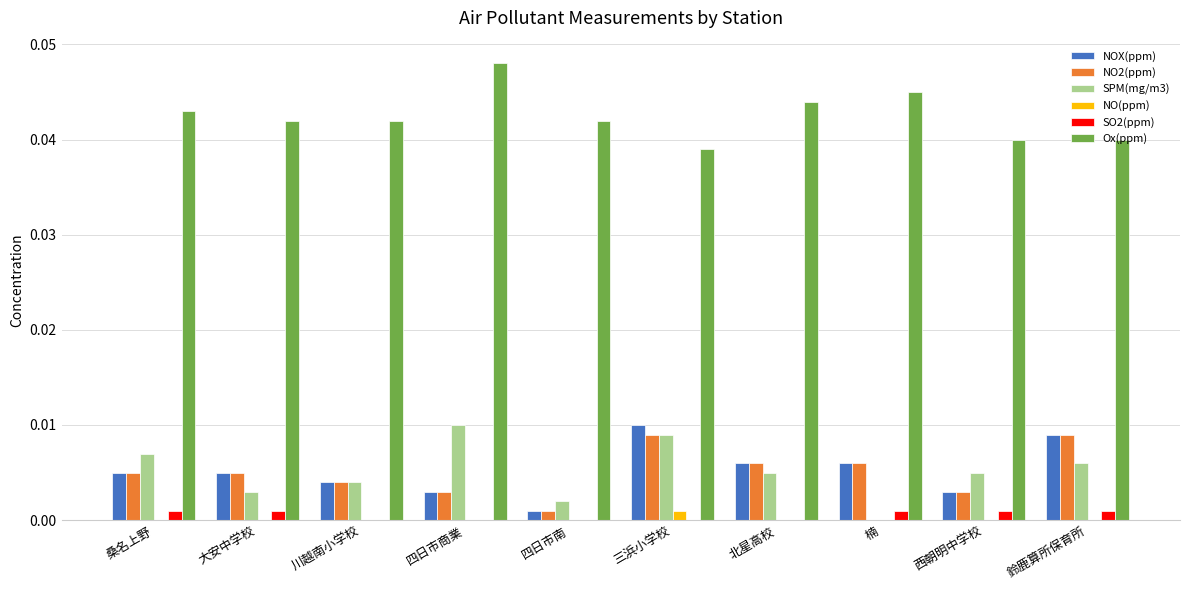

Is the value of NO(ppm) at 四日市商業 greater than the value of SPM(mg/m3) at 西朝明中学校?

No